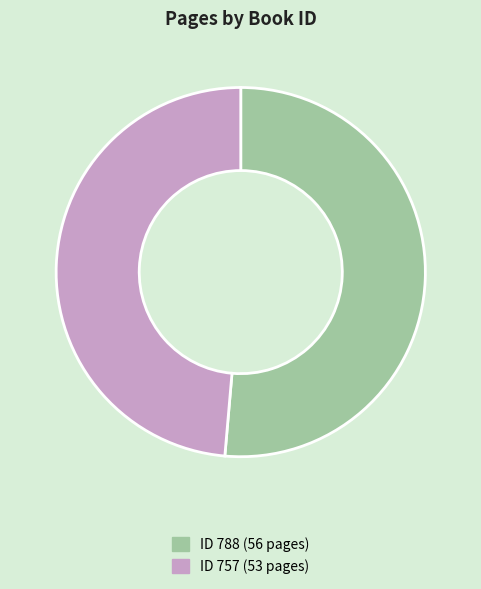

Rank the categories by value from lowest to highest.

ID 757 (53 pages), ID 788 (56 pages)